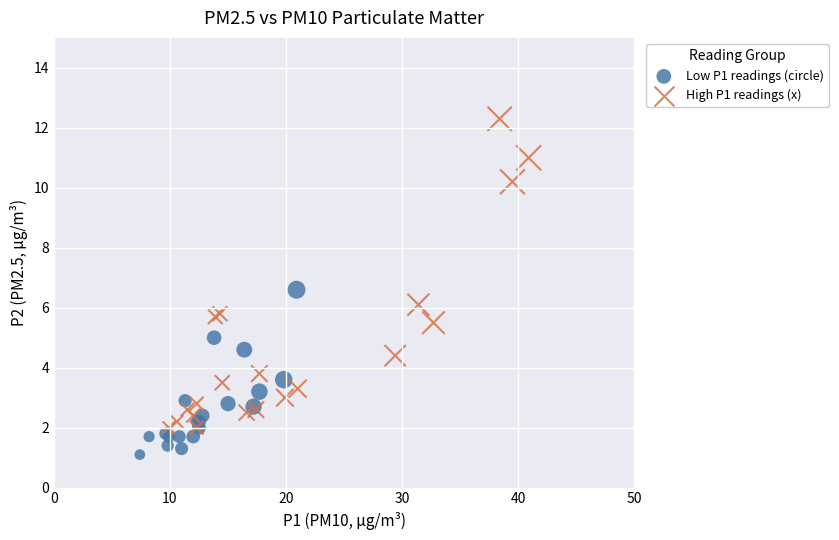

Which series reaches the minimum Y coordinate?

Low P1 readings (circle)